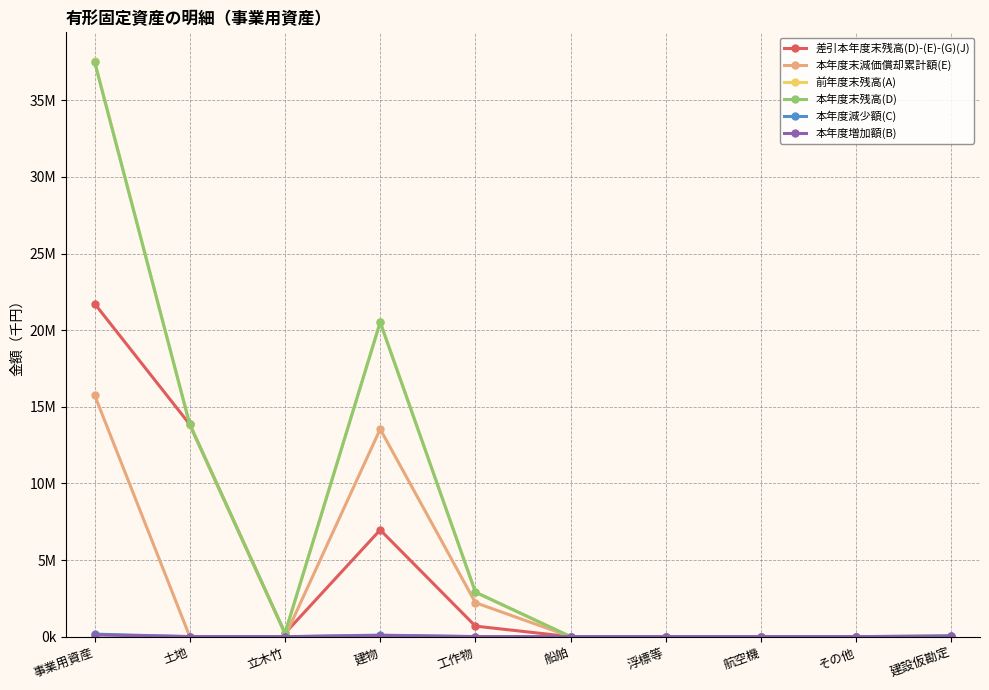

Is this an area chart (filled region under the line)?

No